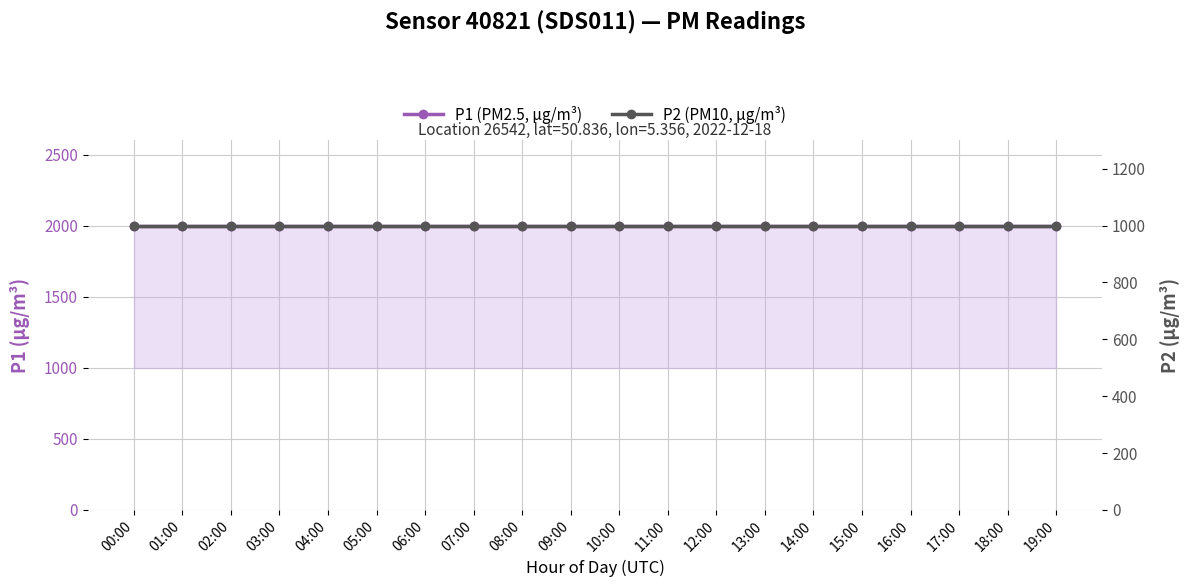

What is the difference between the highest and lowest values at 18:00?

1000.0